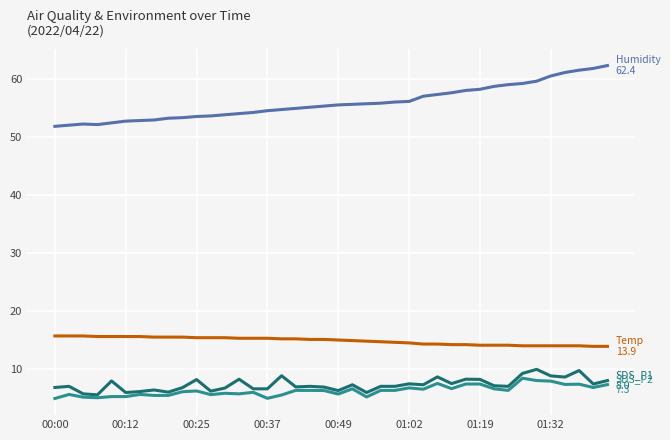

What is the smallest value displayed?

4.9